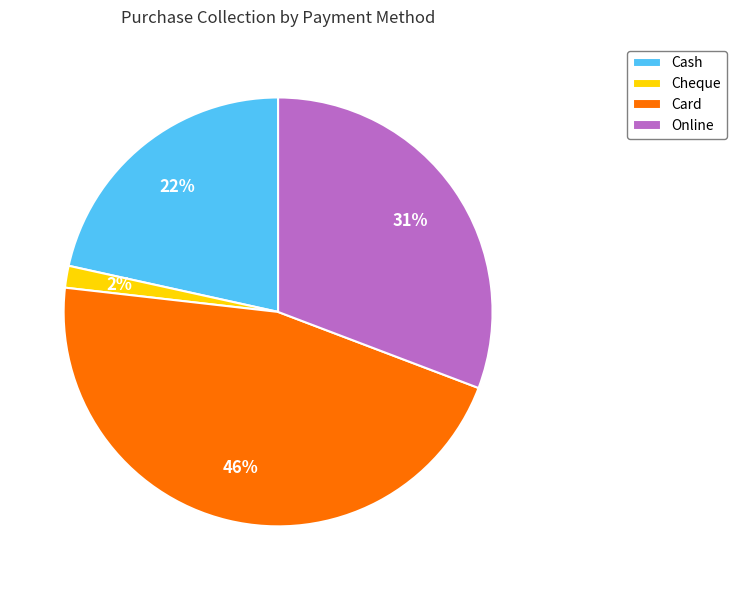

How many segments does this pie chart have?

4